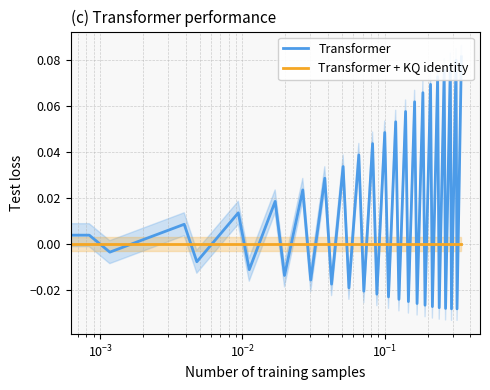

The Transformer series shows 0.1 at 21. True or false?

False